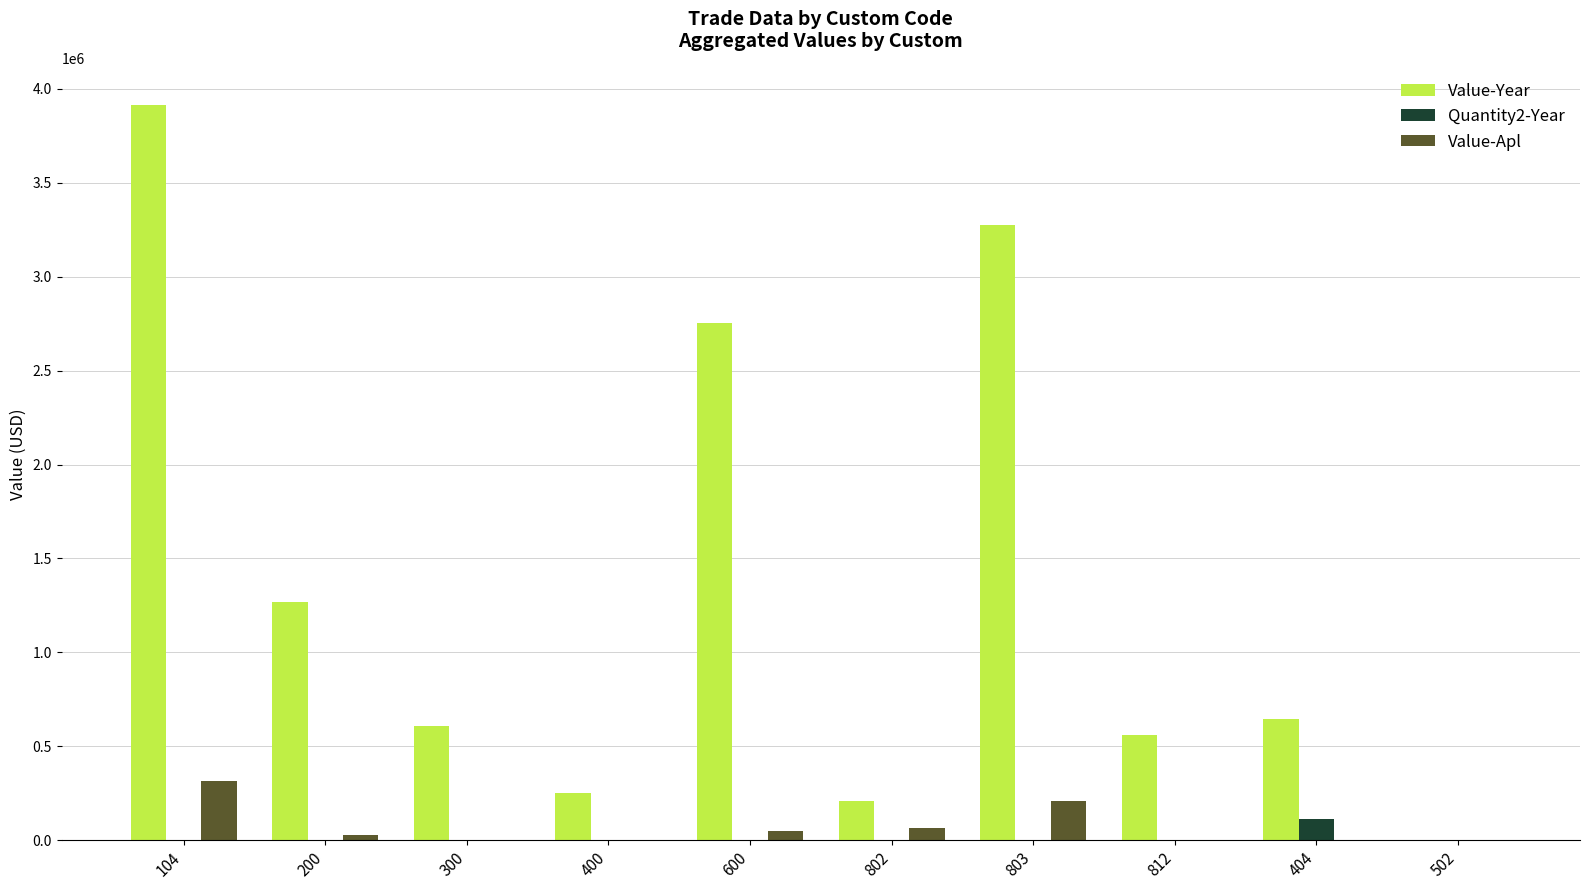

Is the value of Quantity2-Year at 300 greater than the value of Value-Year at 104?

No